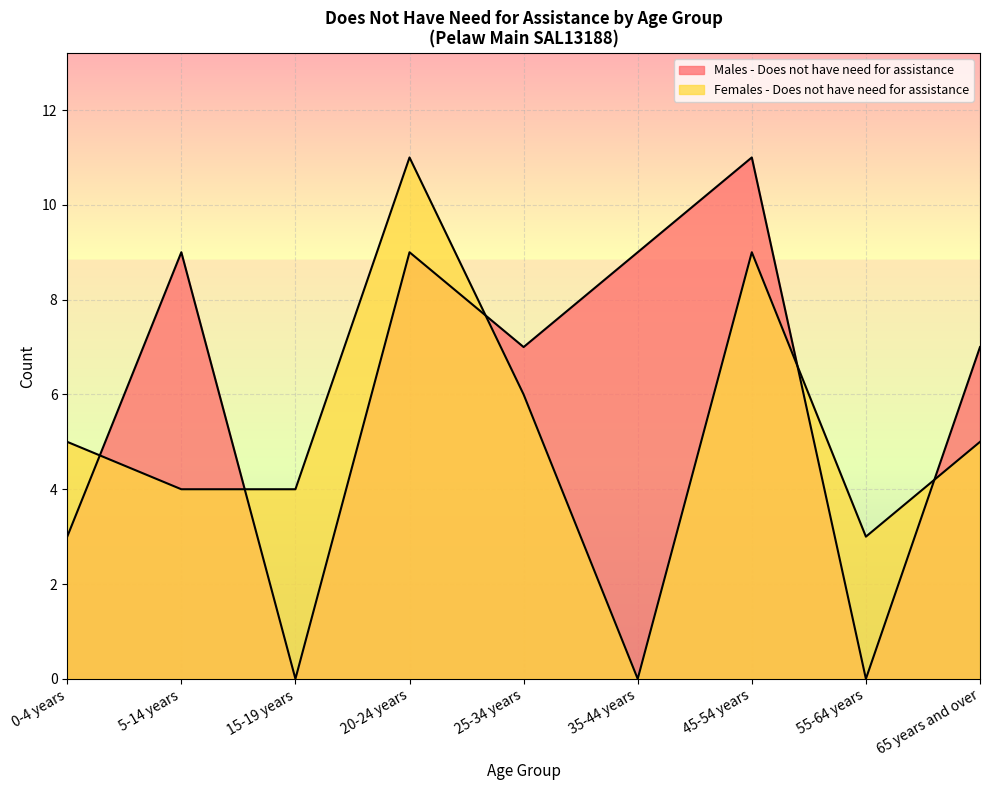

Where do Males - Does not have need for assistance and Females - Does not have need for assistance first cross each other?

0-4 years and 5-14 years